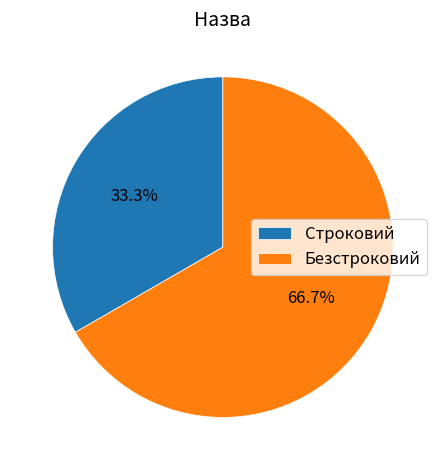

Do Безстроковий and Строковий together represent more than half of the pie?

Yes